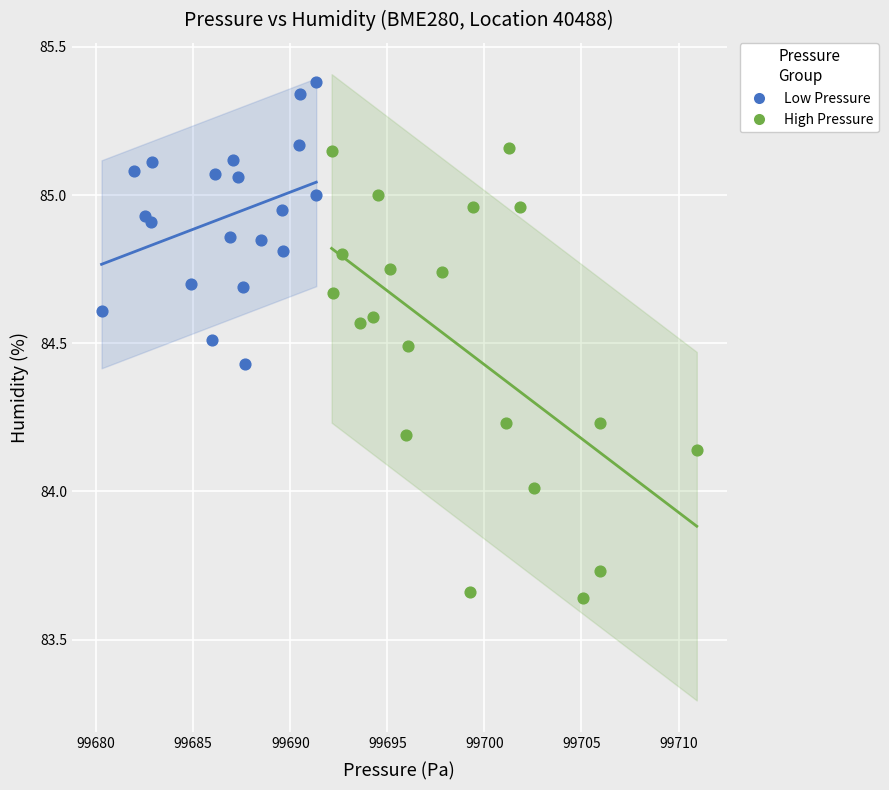

Which series reaches the minimum Y coordinate?

High Pressure